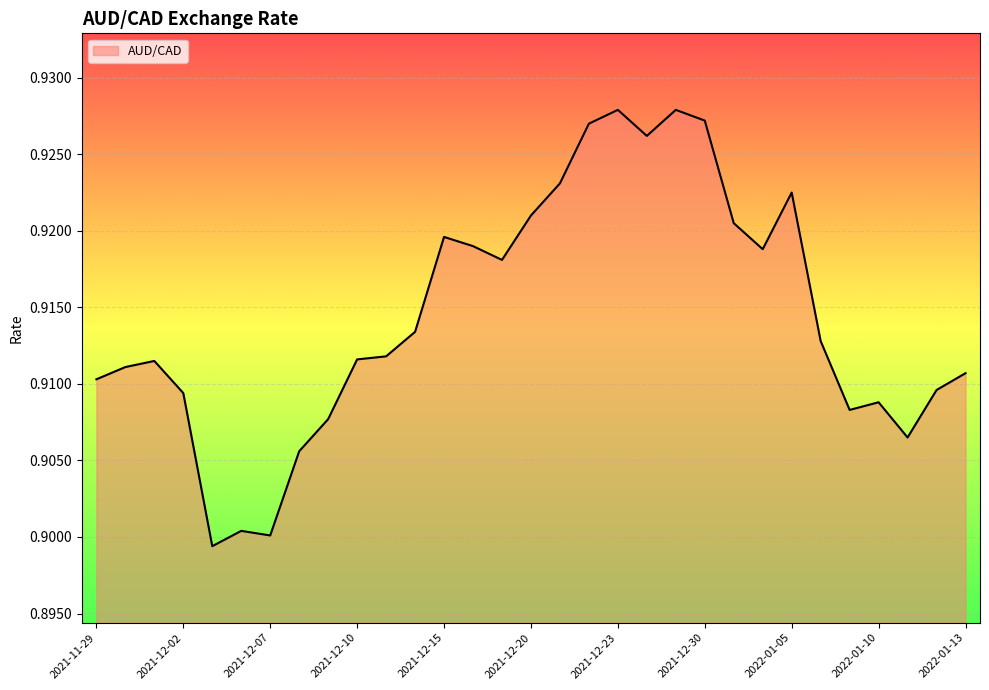

Reading left to right, what are all the values shown in this chart?

2021-11-29=0.9	2021-11-30=0.9	2021-12-01=0.9	2021-12-02=0.9	2021-12-03=0.9	2021-12-06=0.9	2021-12-07=0.9	2021-12-08=0.9	2021-12-09=0.9	2021-12-10=0.9	2021-12-13=0.9	2021-12-14=0.9	2021-12-15=0.9	2021-12-16=0.9	2021-12-17=0.9	2021-12-20=0.9	2021-12-21=0.9	2021-12-22=0.9	2021-12-23=0.9	2021-12-24=0.9	2021-12-29=0.9	2021-12-30=0.9	2021-12-31=0.9	2022-01-04=0.9	2022-01-05=0.9	2022-01-06=0.9	2022-01-07=0.9	2022-01-10=0.9	2022-01-11=0.9	2022-01-12=0.9	2022-01-13=0.9